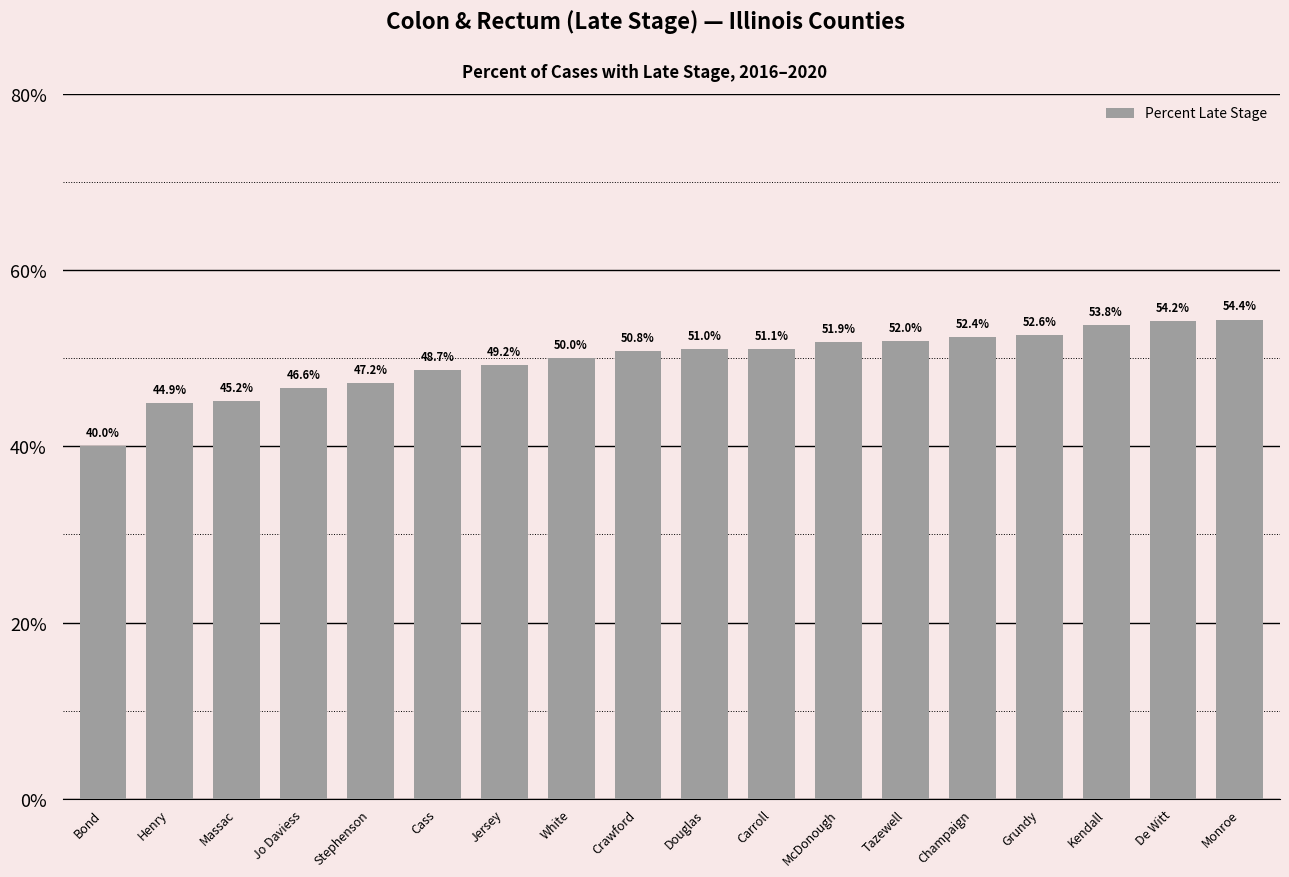

At which category does the chart reach its peak across all series?

Monroe